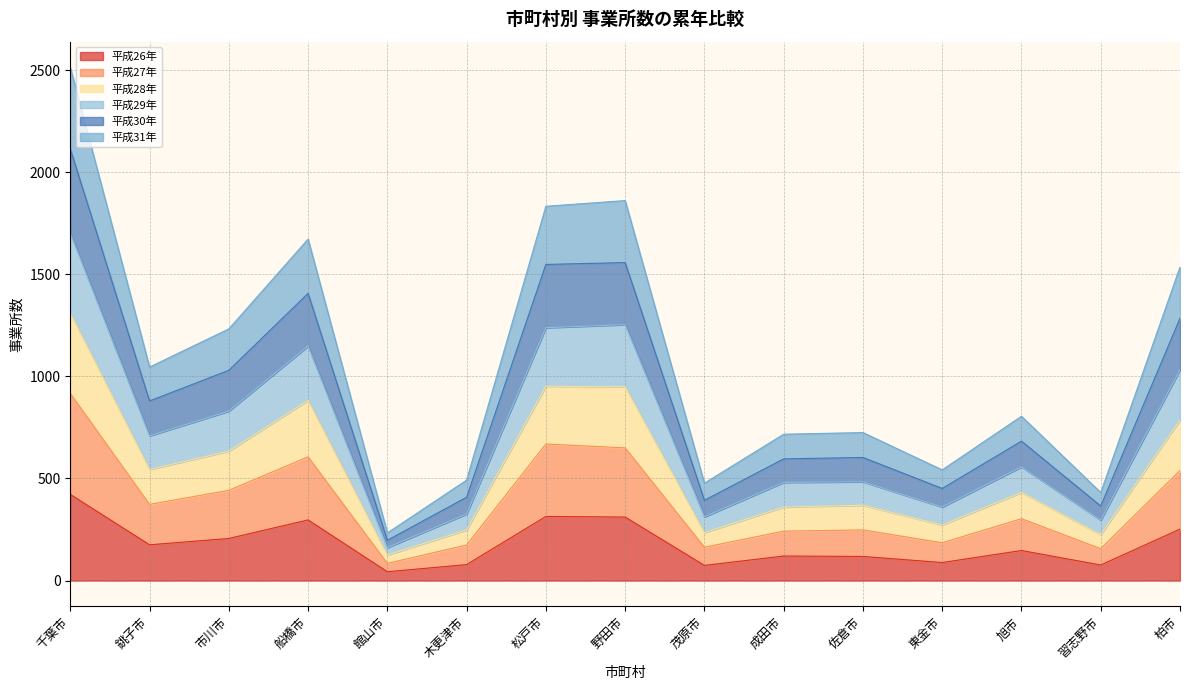

Where is 平成30年 nearest to the value 1156?

市川市